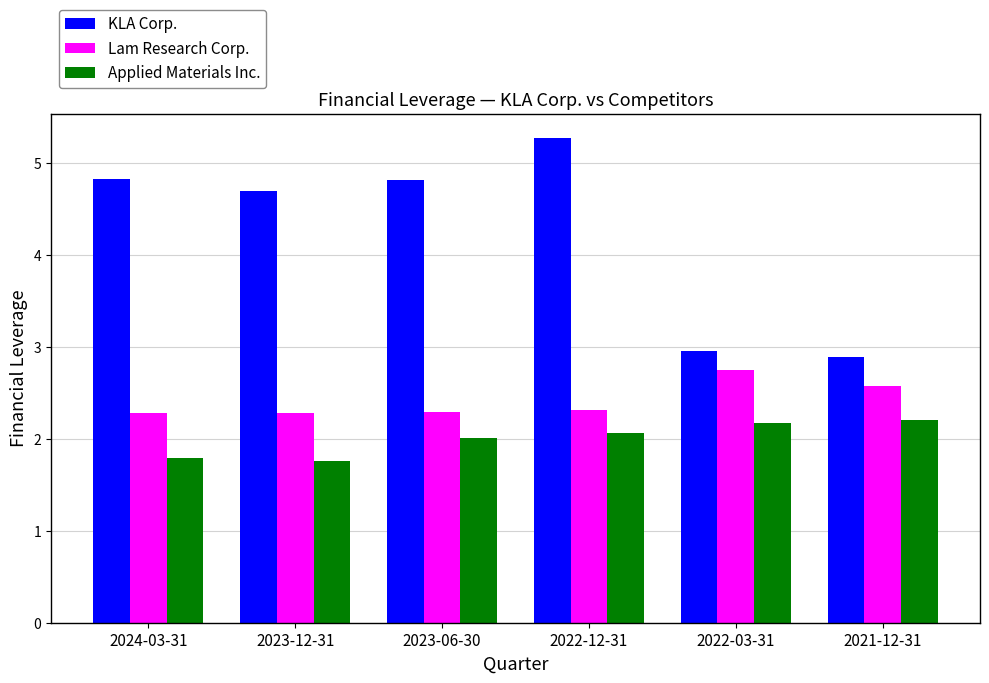

What is the difference between the second highest and minimum values in the KLA Corp. series?

1.9